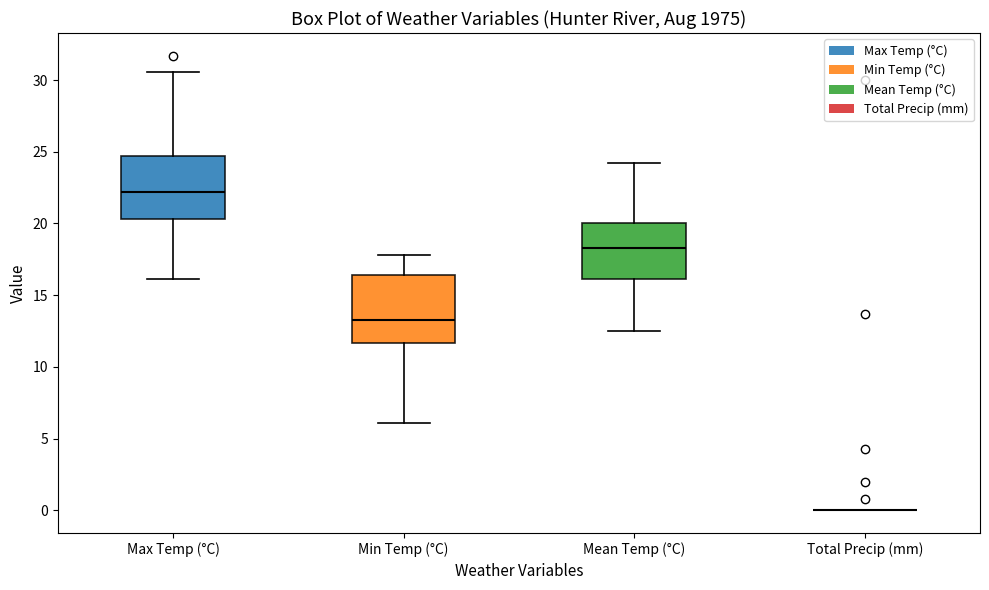

Reading left to right, transcribe this box plot: for each box, give where its median line is, the range the box spans, and where its two whiskers end, as read against the y-axis. The values are not printed on the chart, so give them approximately, as read against the axis.

Max Temp (°C): median 22.0, box 20.5 to 24.5, whiskers 16.0 to 30.5
Min Temp (°C): median 13.5, box 11.5 to 16.5, whiskers 6.0 to 18.0
Mean Temp (°C): median 18.5, box 16.0 to 20.0, whiskers 12.5 to 24.0
Total Precip (mm): box collapsed to a line at 0.0, whiskers 0.0 to 0.0